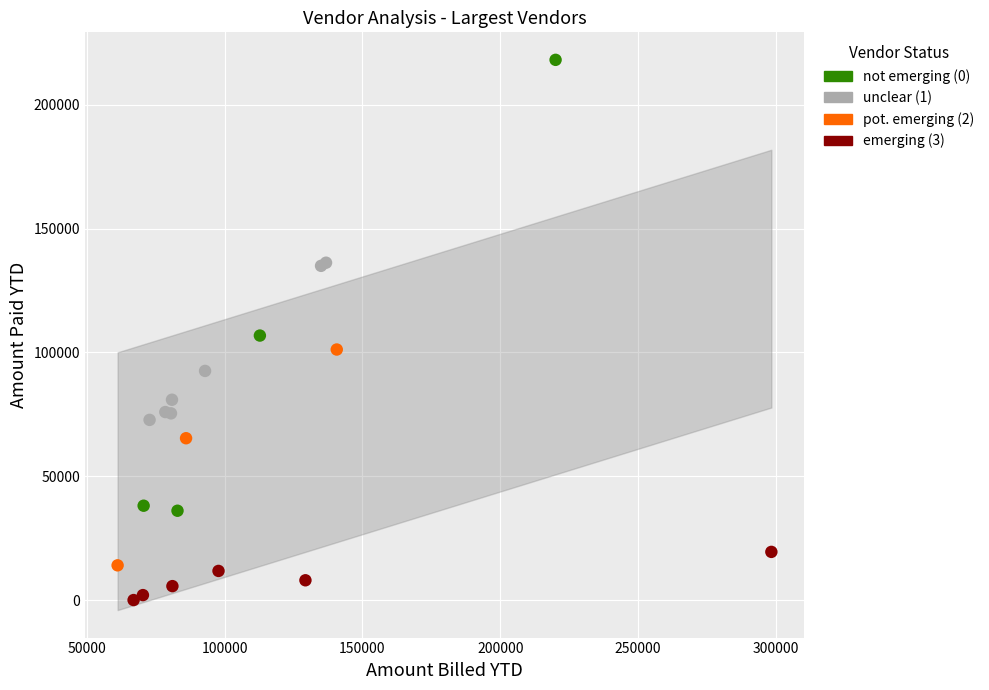

Which series has the widest spread of Y values?

not emerging (0)